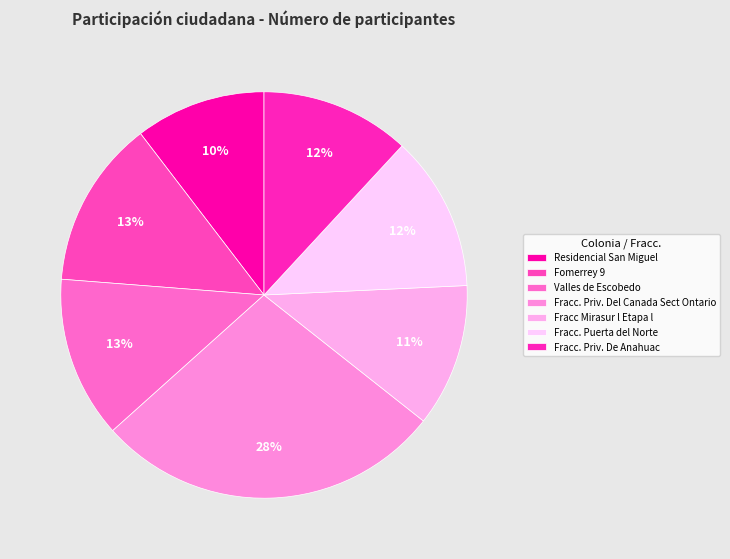

How much of the chart is everything except Fracc Mirasur l Etapa l?

88.6%